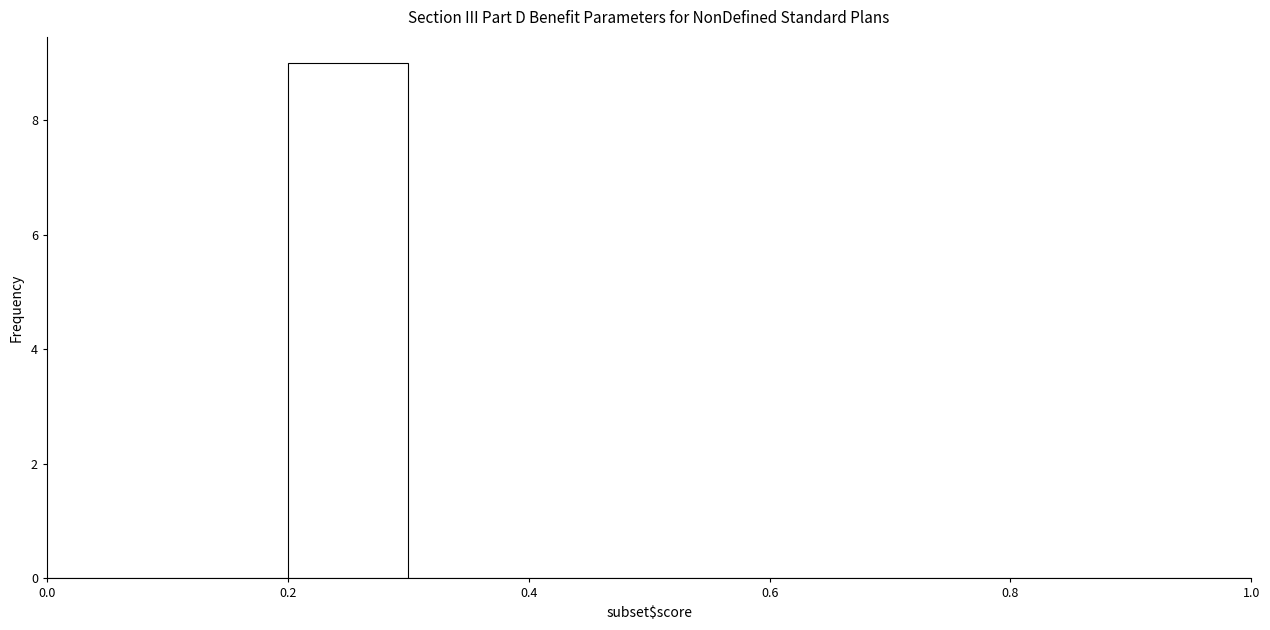

Reading left to right, transcribe this chart: for each bar, give the range it covers on the x-axis and its height. The values are not printed on the chart, so give them approximately, as read against the axis.

0.0 to 0.1: 0
0.1 to 0.2: 0
0.2 to 0.3: 9
0.3 to 0.4: 0
0.4 to 0.5: 0
0.5 to 0.6: 0
0.6 to 0.7: 0
0.7 to 0.8: 0
0.8 to 0.9: 0
0.9 to 1.0: 0